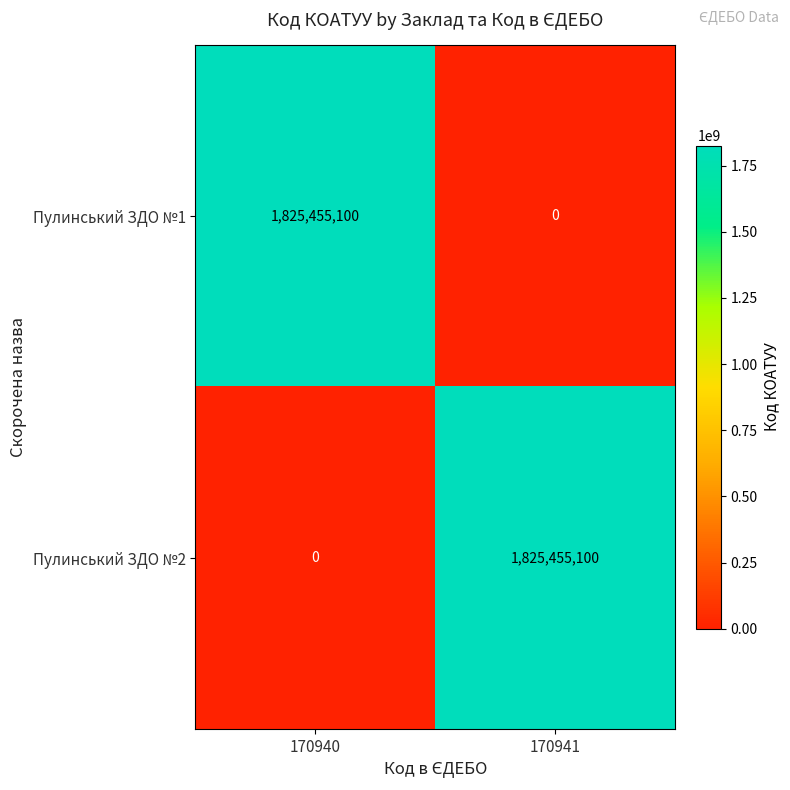

The Пулинський ЗДО №2 series shows 2916262793 at 170941. True or false?

False